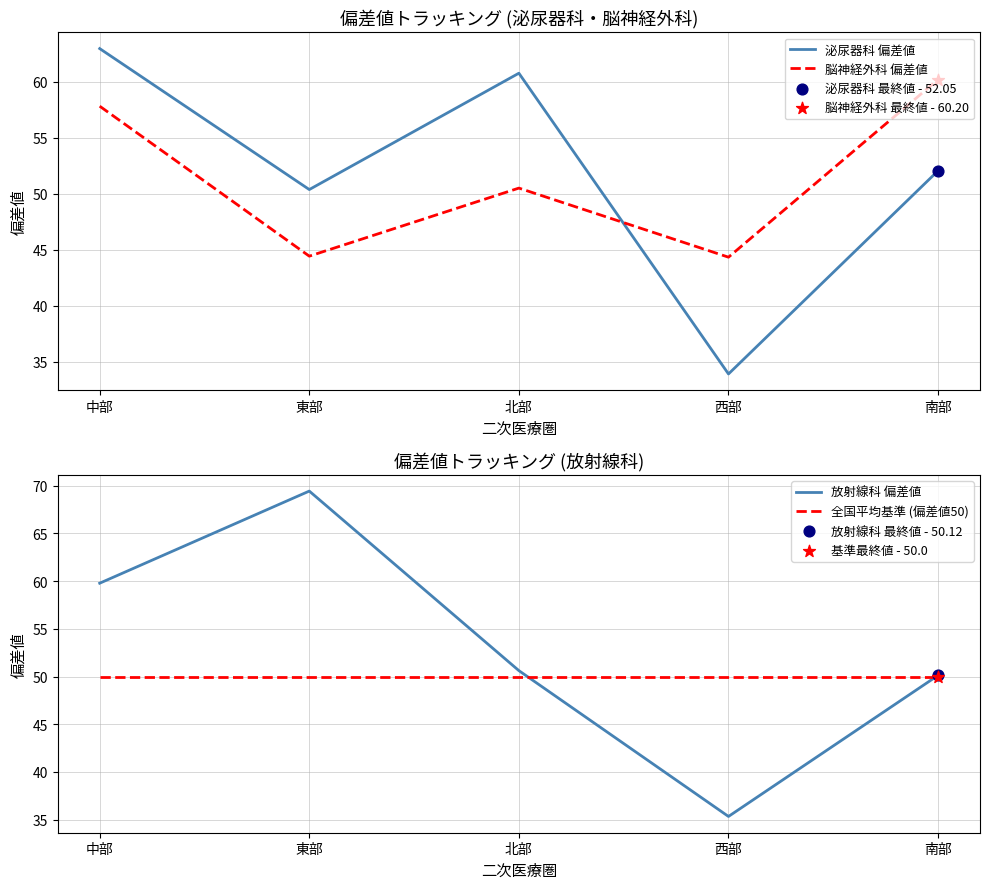

What is the total value across all series at 北部?

211.9